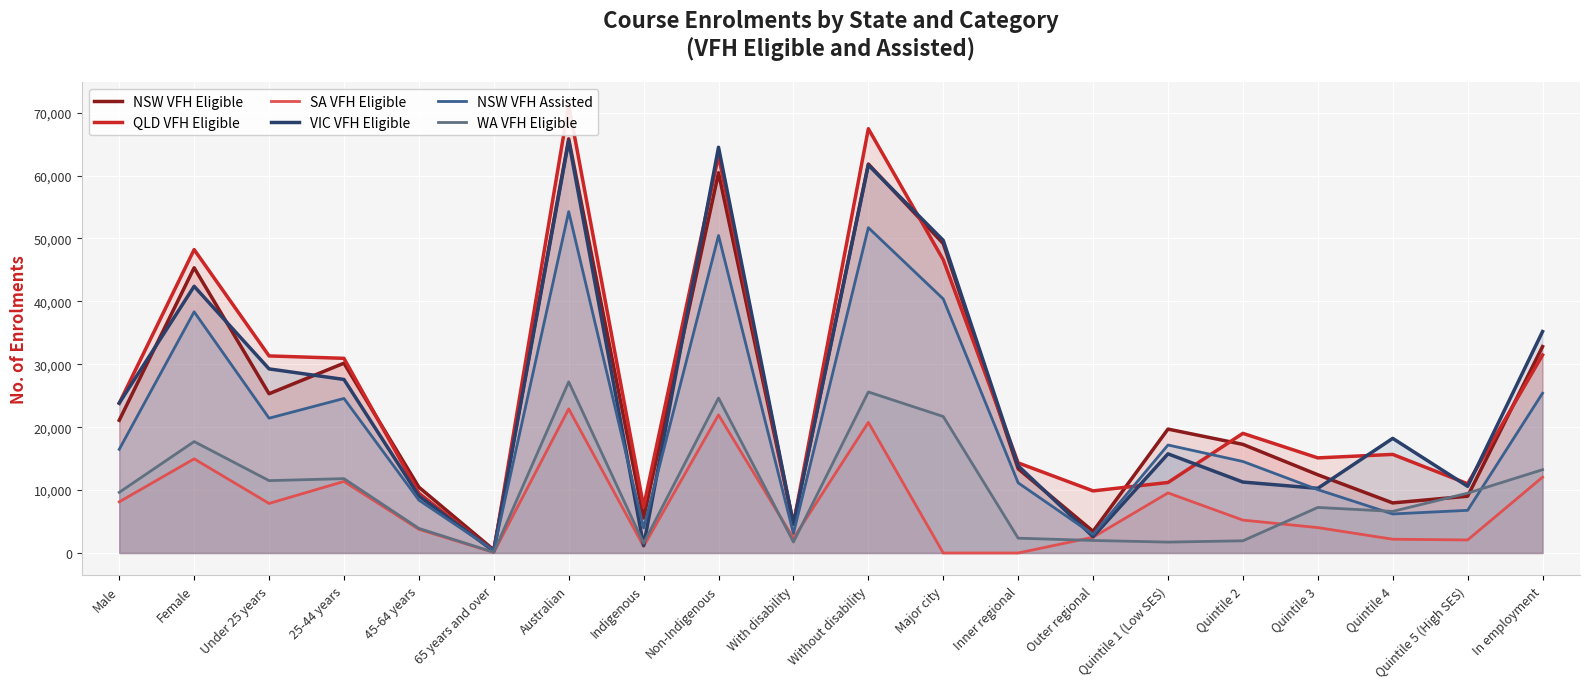

How many values in the WA VFH Eligible series are below 9508?

10